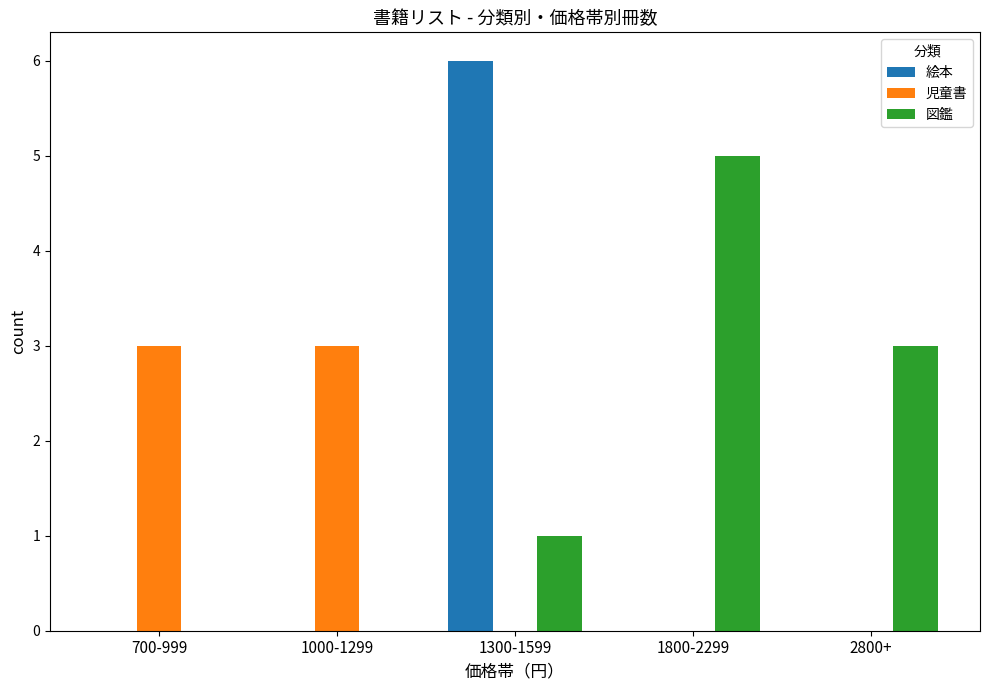

Are the bars grouped side by side (vs. stacked)?

Yes